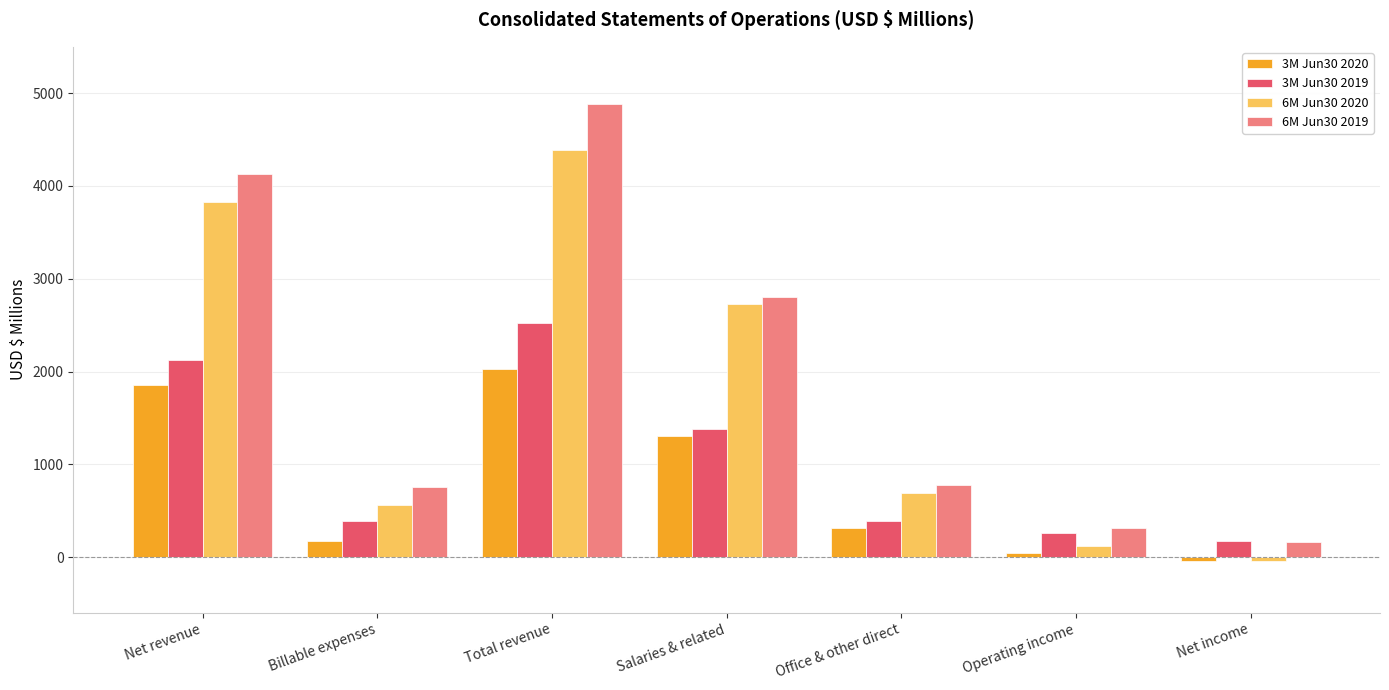

At how many categories does at least one series exceed 2143?

3